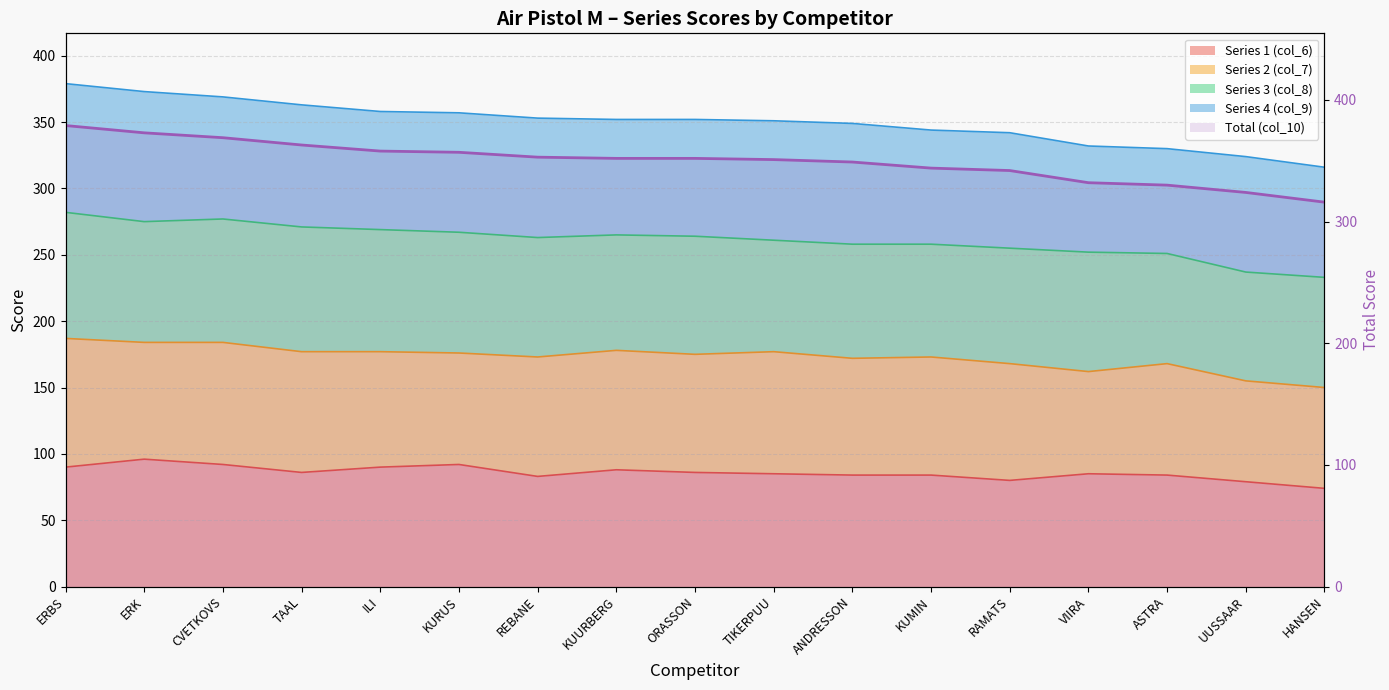

What is the label of the 6th point from the left?

KURUS